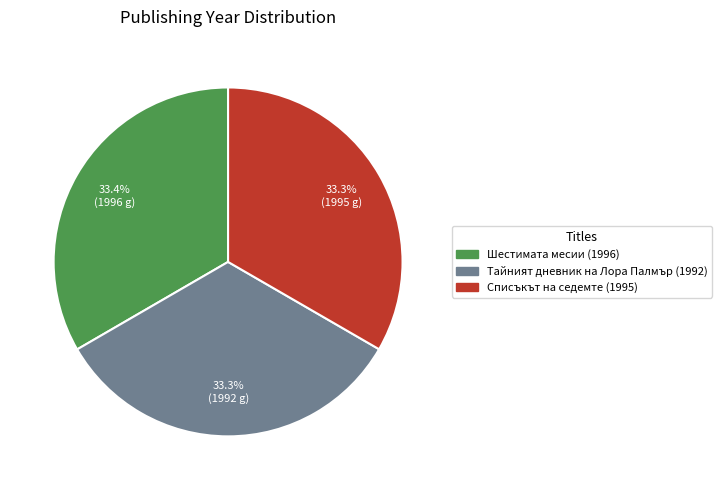

To the nearest percent, what is the average slice percentage?

33%